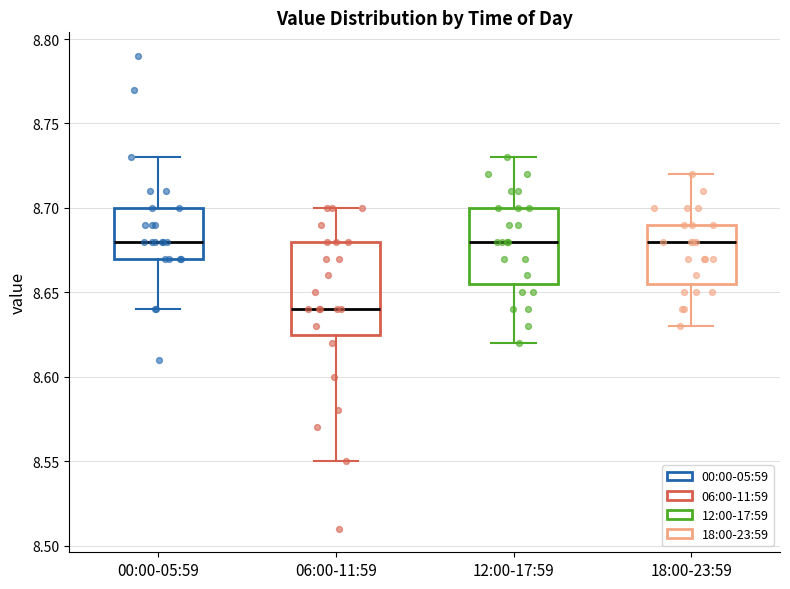

Reading left to right, transcribe this box plot: for each box, give where its median line is, the range the box spans, and where its two whiskers end, as read against the y-axis. The values are not printed on the chart, so give them approximately, as read against the axis.

00:00-05:59: median 8.680, box 8.670 to 8.700, whiskers 8.640 to 8.730
06:00-11:59: median 8.640, box 8.625 to 8.680, whiskers 8.550 to 8.700
12:00-17:59: median 8.680, box 8.655 to 8.700, whiskers 8.620 to 8.730
18:00-23:59: median 8.680, box 8.655 to 8.690, whiskers 8.630 to 8.720